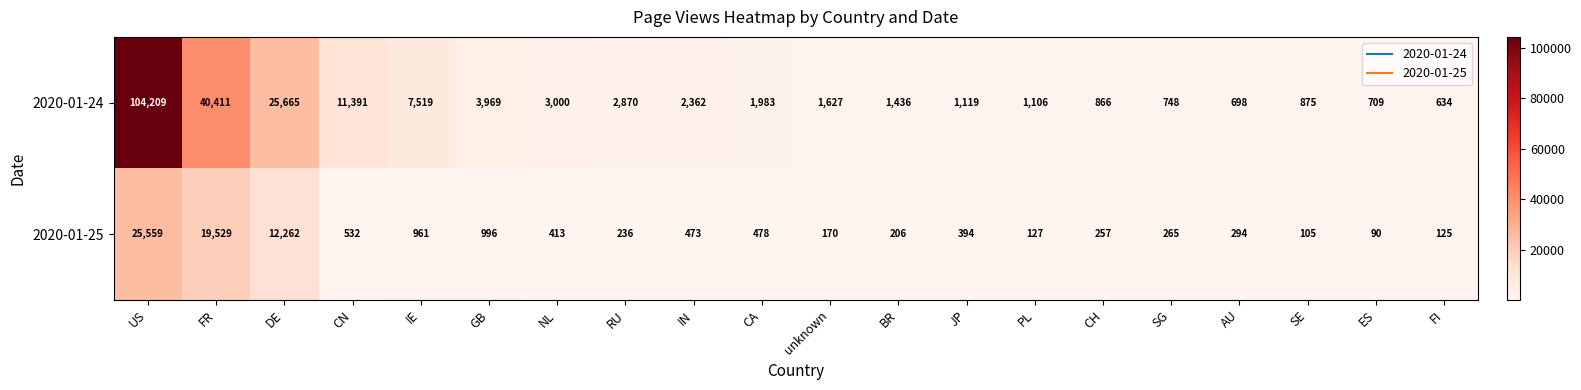

The 2020-01-24 series shows 7519 at IE. True or false?

True